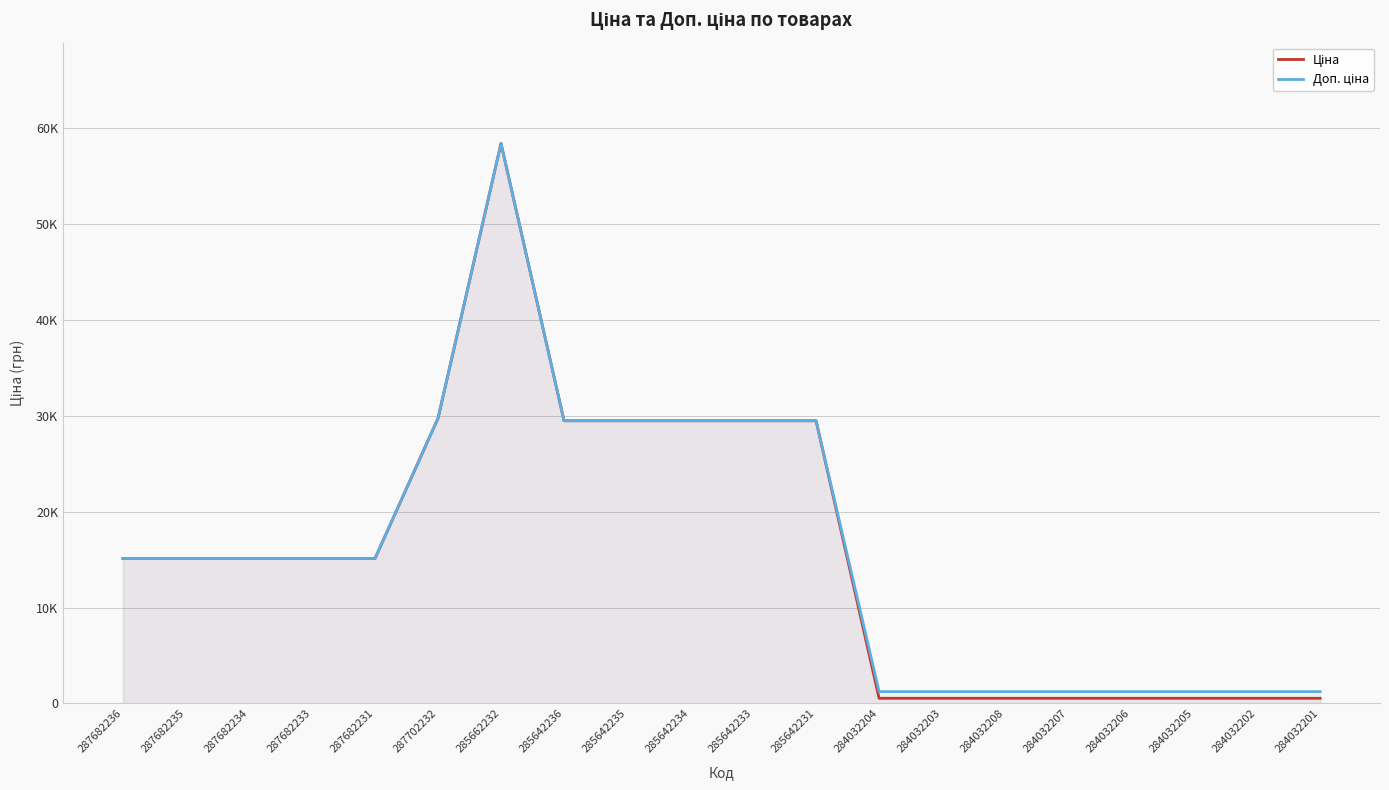

What is the label of the 18th point from the right?

287682234